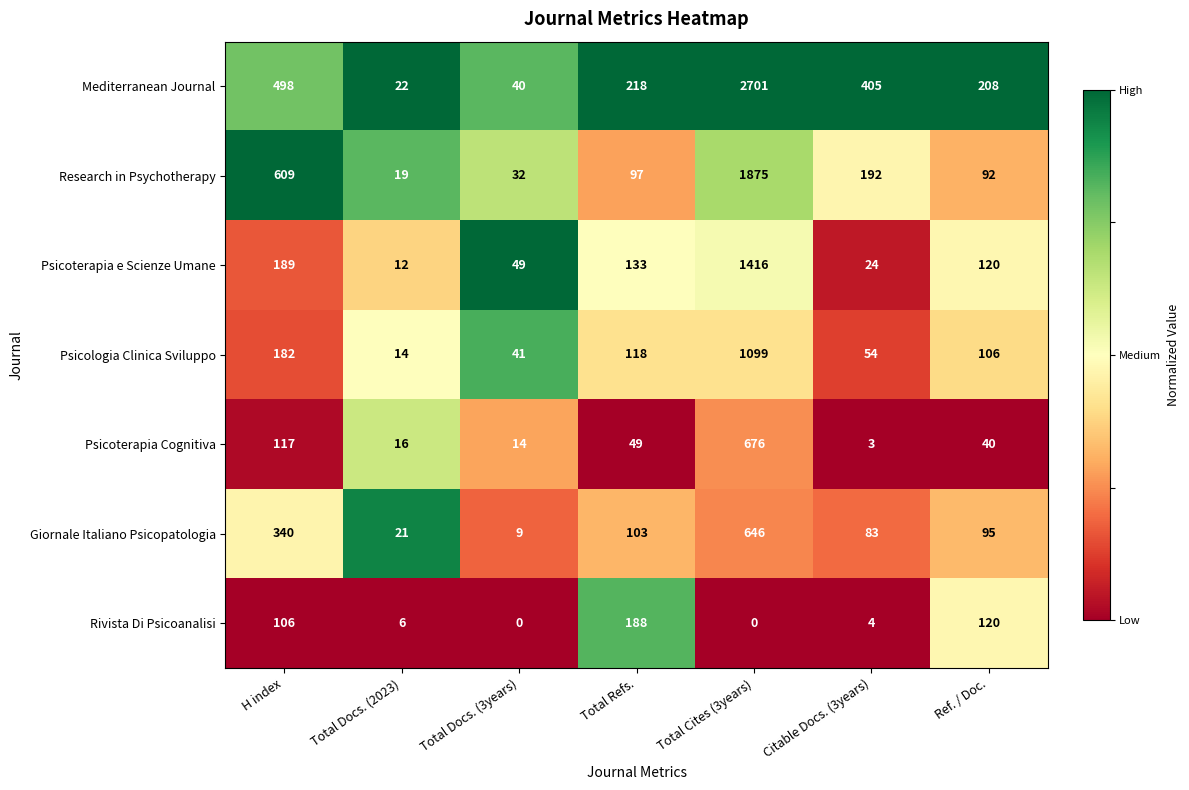

True or false: Psicologia Clinica Sviluppo has a value of 709 at Total Cites (3years).

False